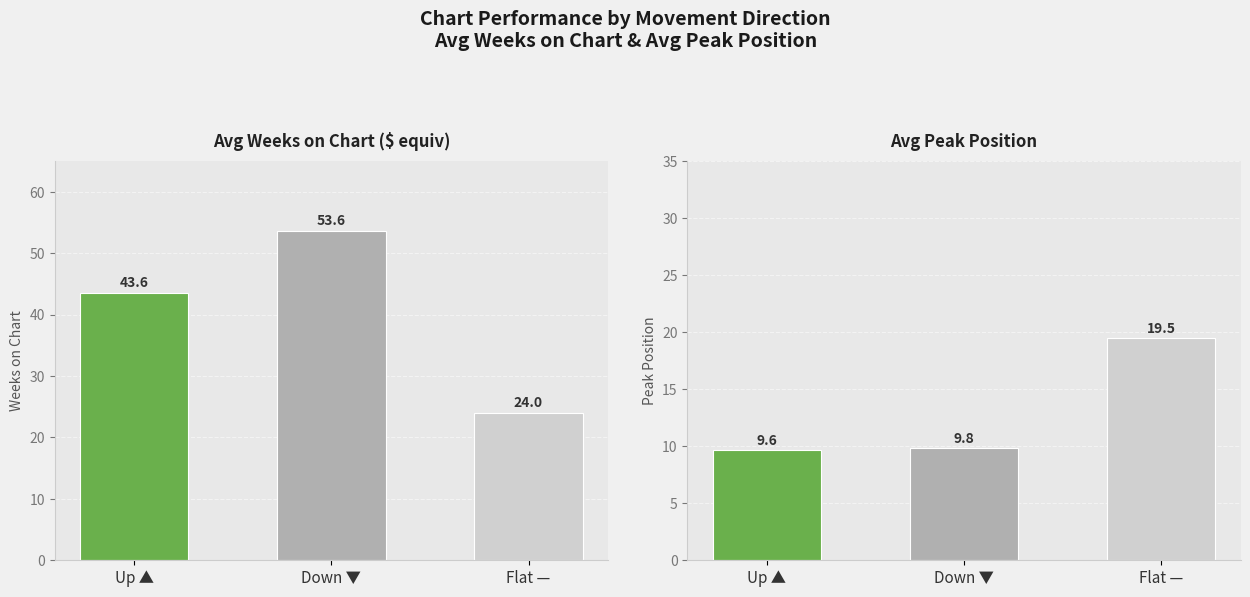

Are the bars grouped side by side (vs. stacked)?

Yes